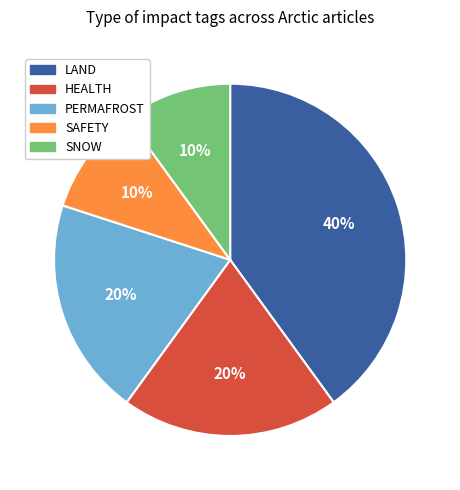

To the nearest percent, what is the average slice percentage?

20%